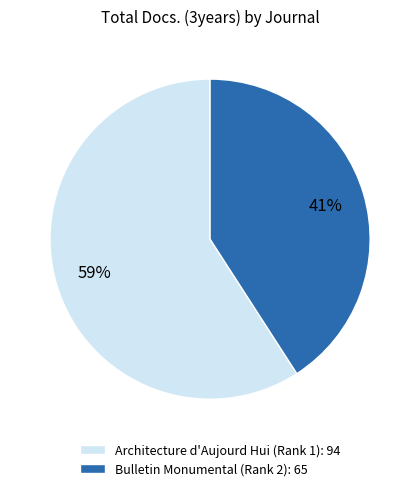

What percentage is the Bulletin Monumental (Rank 2): 65 slice, to the nearest percent?

41%